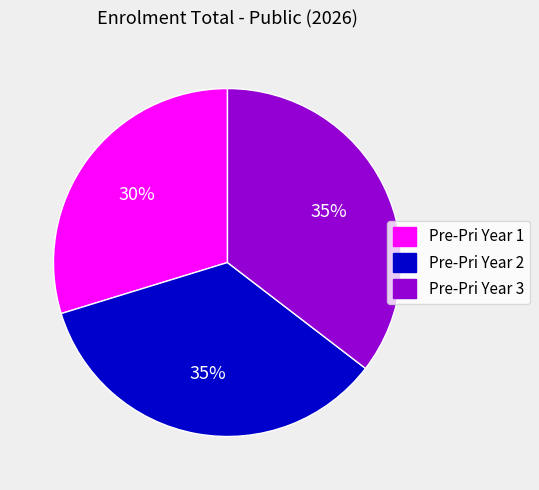

Count the number of slices in the pie.

3